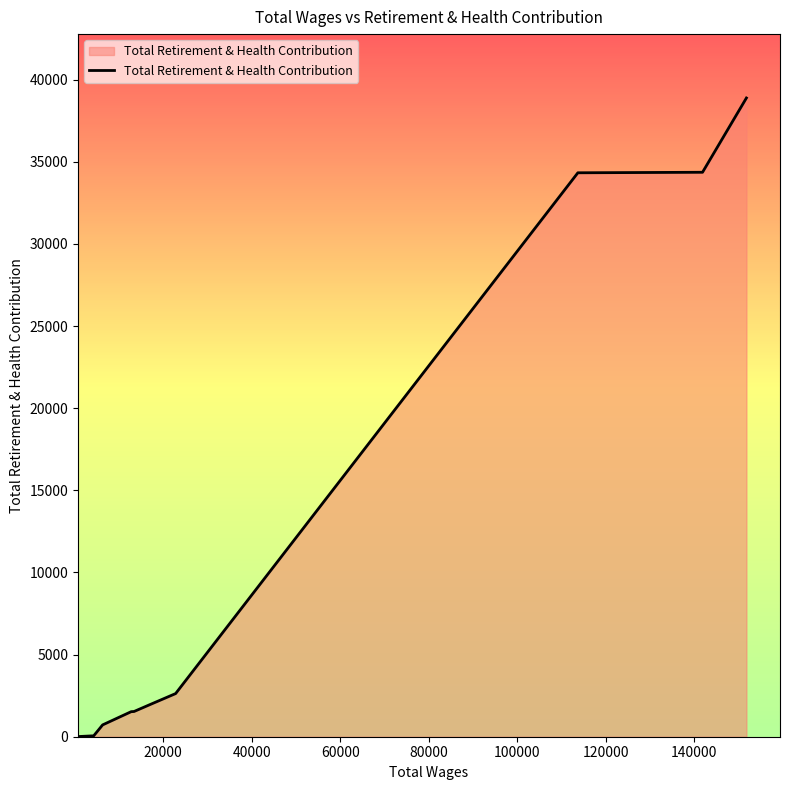

What is the minimum value shown in the chart?

11